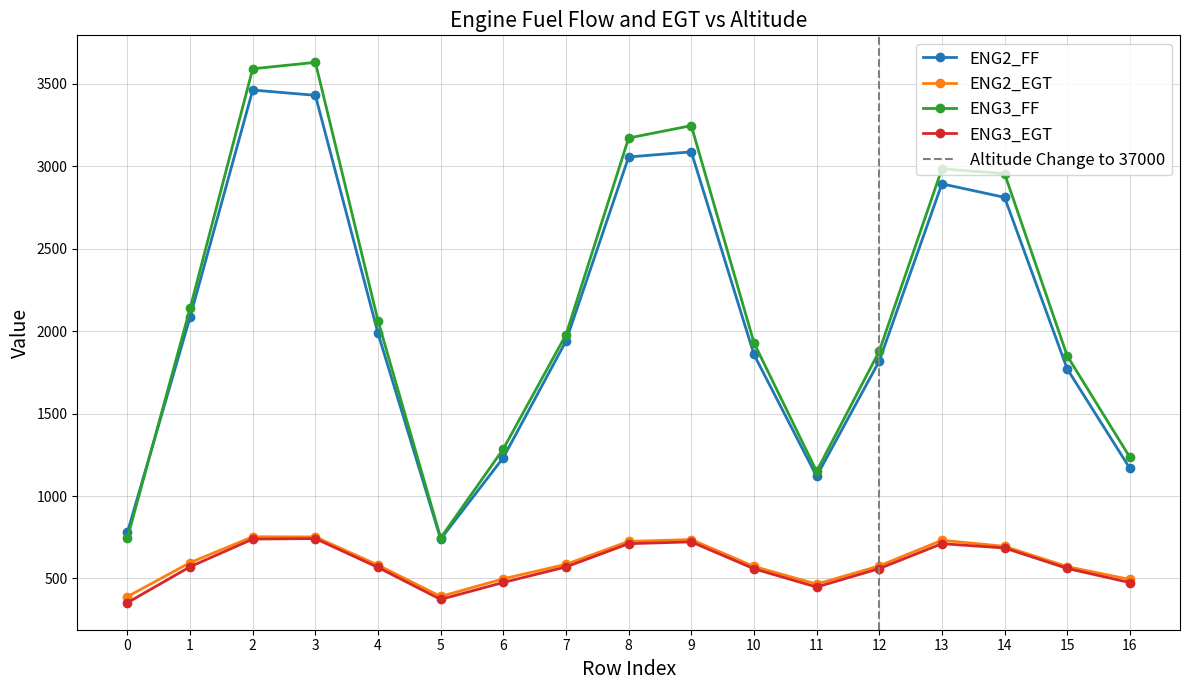

What is the smallest value displayed?

353